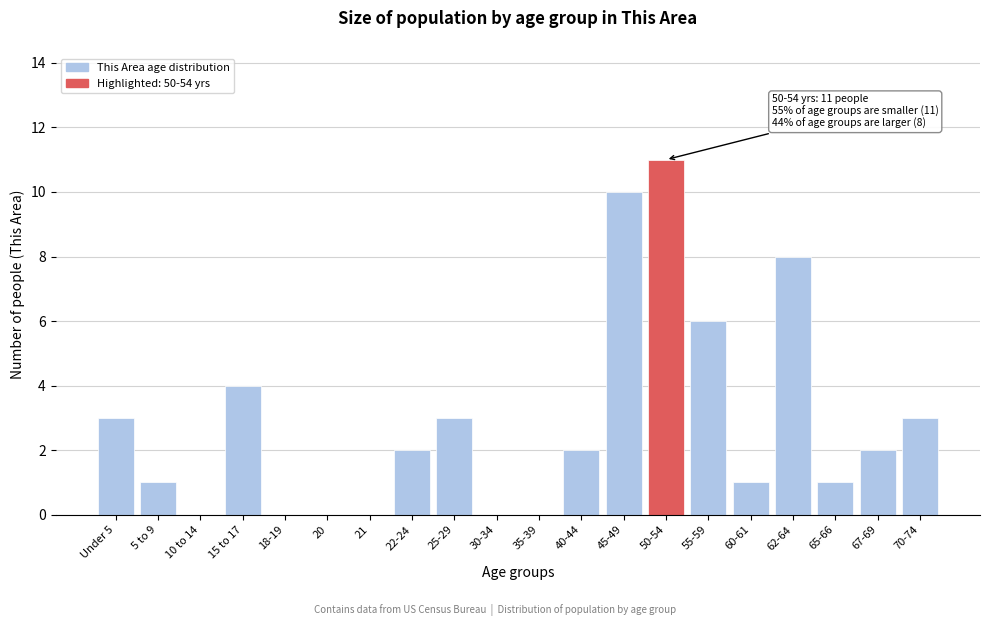

Reading left to right, transcribe all the data shown in this chart.

Under 5=3	5 to 9=1	10 to 14=0	15 to 17=4	18-19=0	20=0	21=0	22-24=2	25-29=3	30-34=0	35-39=0	40-44=2	45-49=10	50-54=11	55-59=6	60-61=1	62-64=8	65-66=1	67-69=2	70-74=3